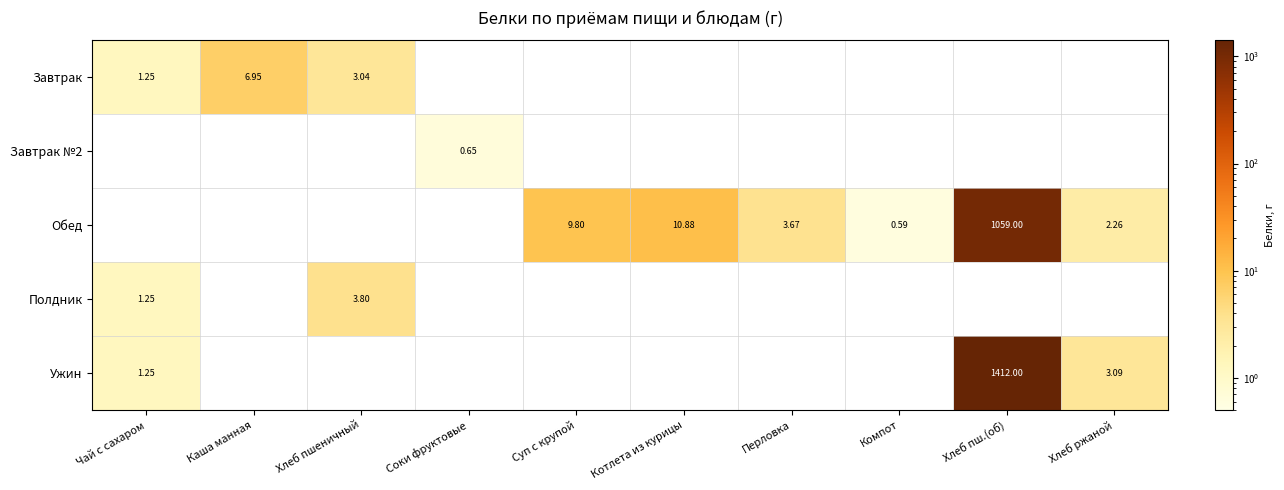

At how many categories does at least one series exceed 515?

1